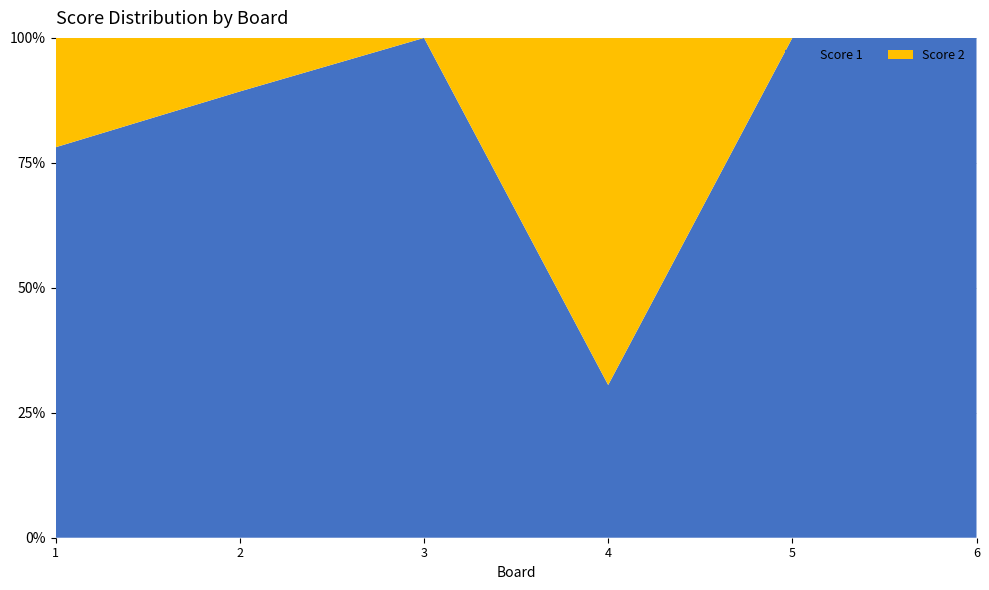

Reading left to right, transcribe all the data shown in this chart.

Score 1: 1=25	2=25	3=25	4=11	5=25	6=25
Score 2: 1=7	2=3	3=0	4=25	5=0	6=0